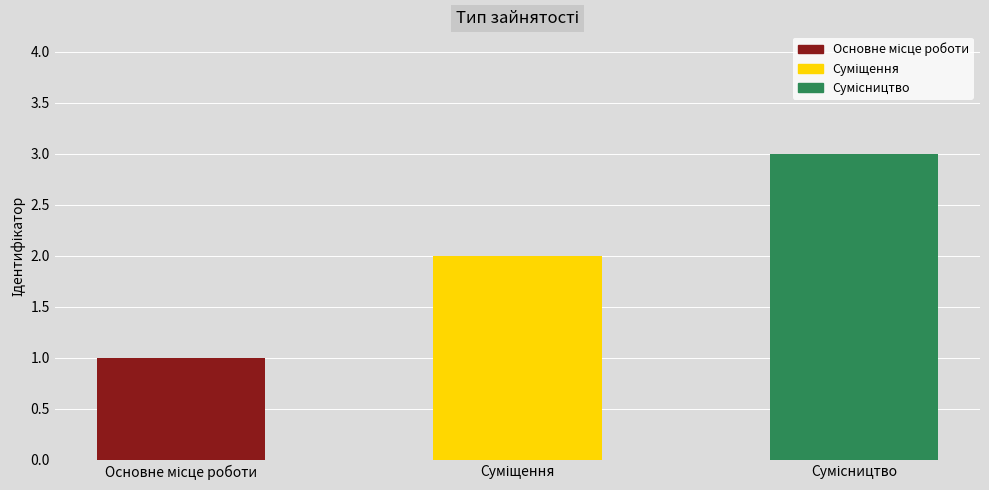

What is the maximum value shown in the chart?

3